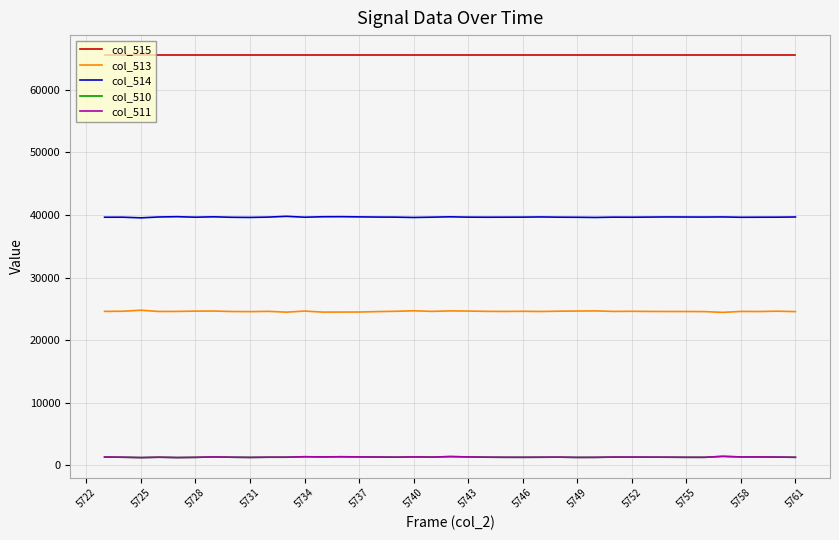

True or false: col_513 and col_515 cross at least once.

False